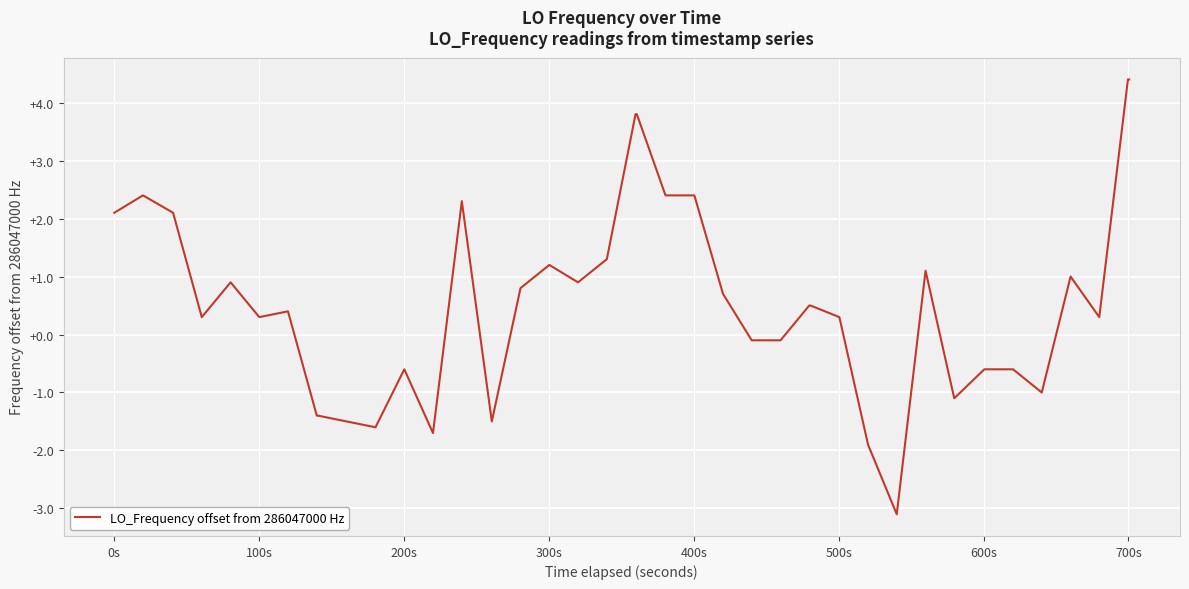

What is the greatest value displayed?

4.4